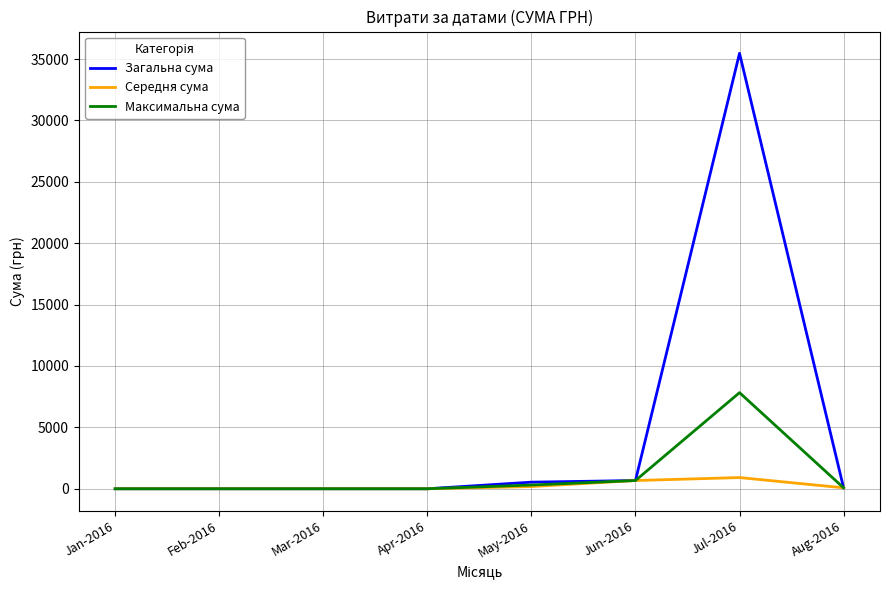

In Середня сума, how many points are higher than both neighbors (excluding endpoints)?

1